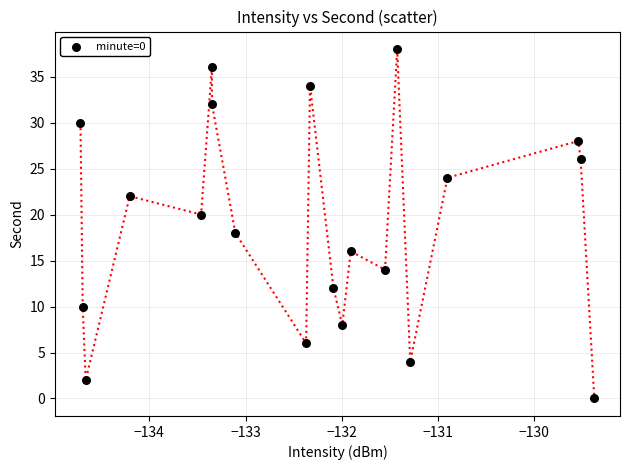

What is the range of Y values (max minus min)?

38